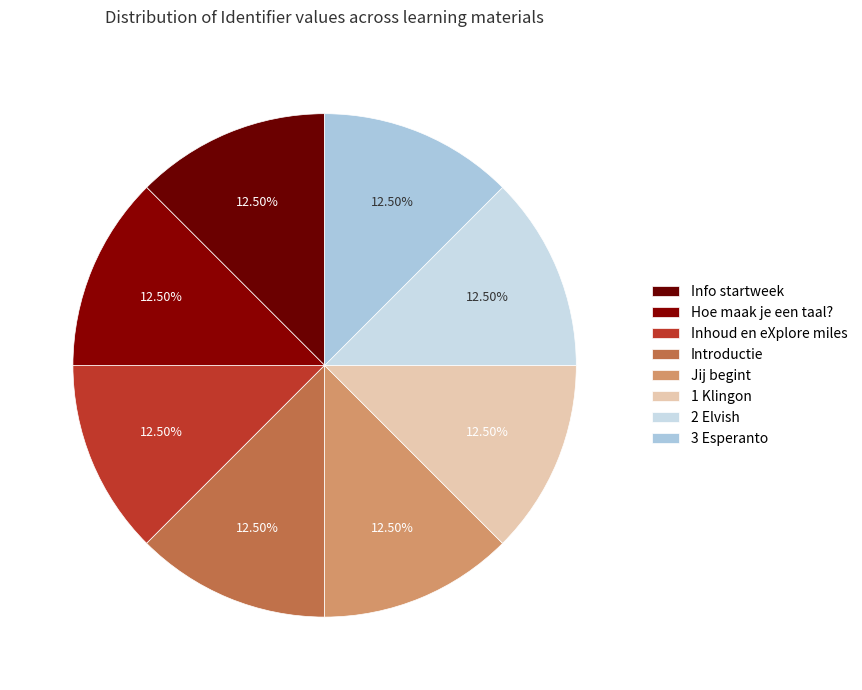

What is the largest slice in the pie chart?

Info startweek